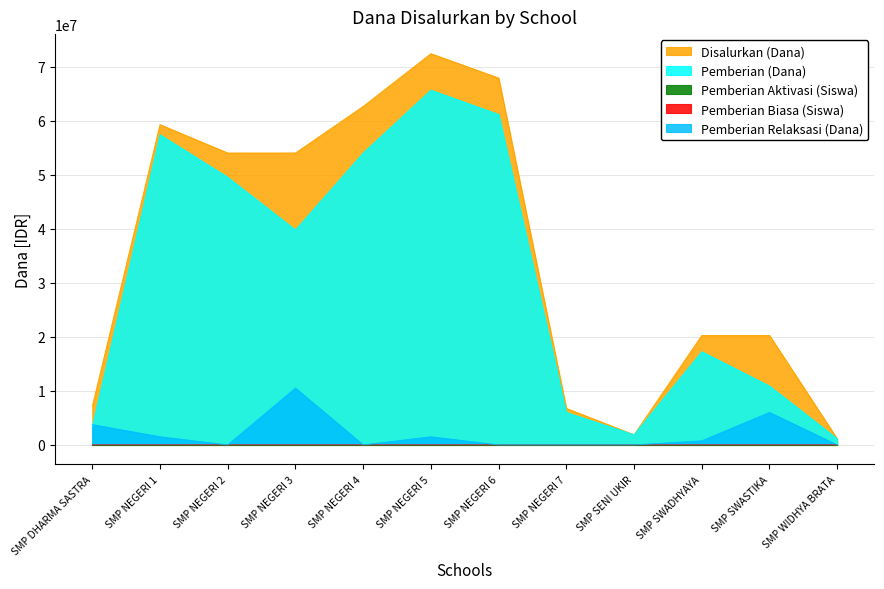

True or false: Pemberian (Dana) has a value of 13310853 at SMP NEGERI 2.

False